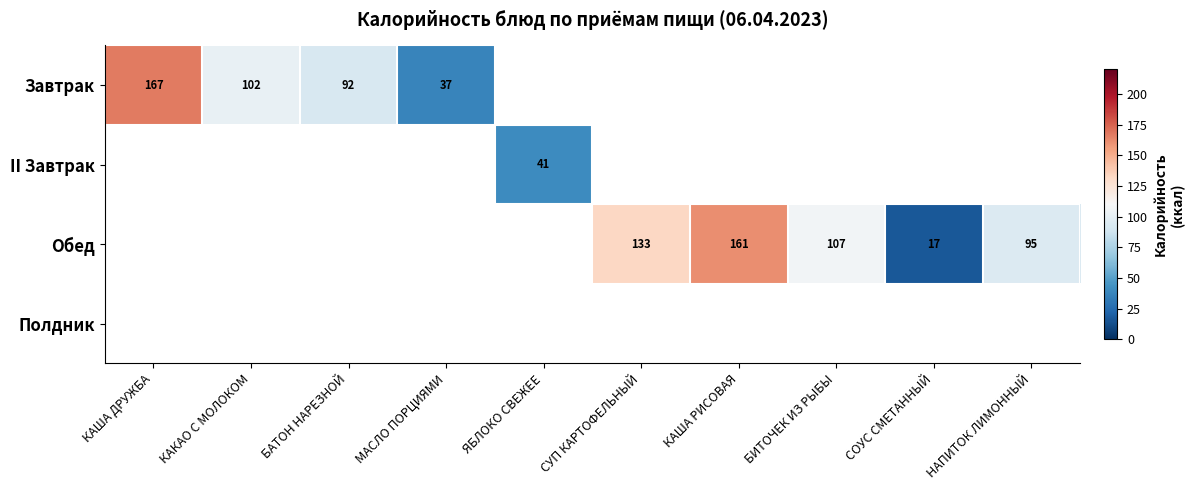

How many distinct data groups are displayed?

4